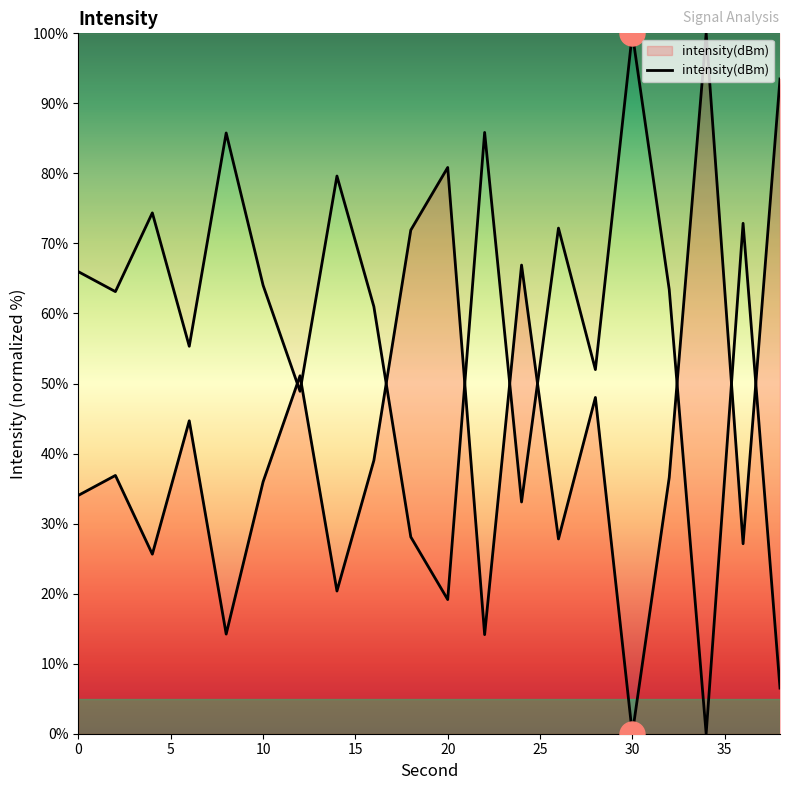

Is it true that the value at 5 is 12.4?

False